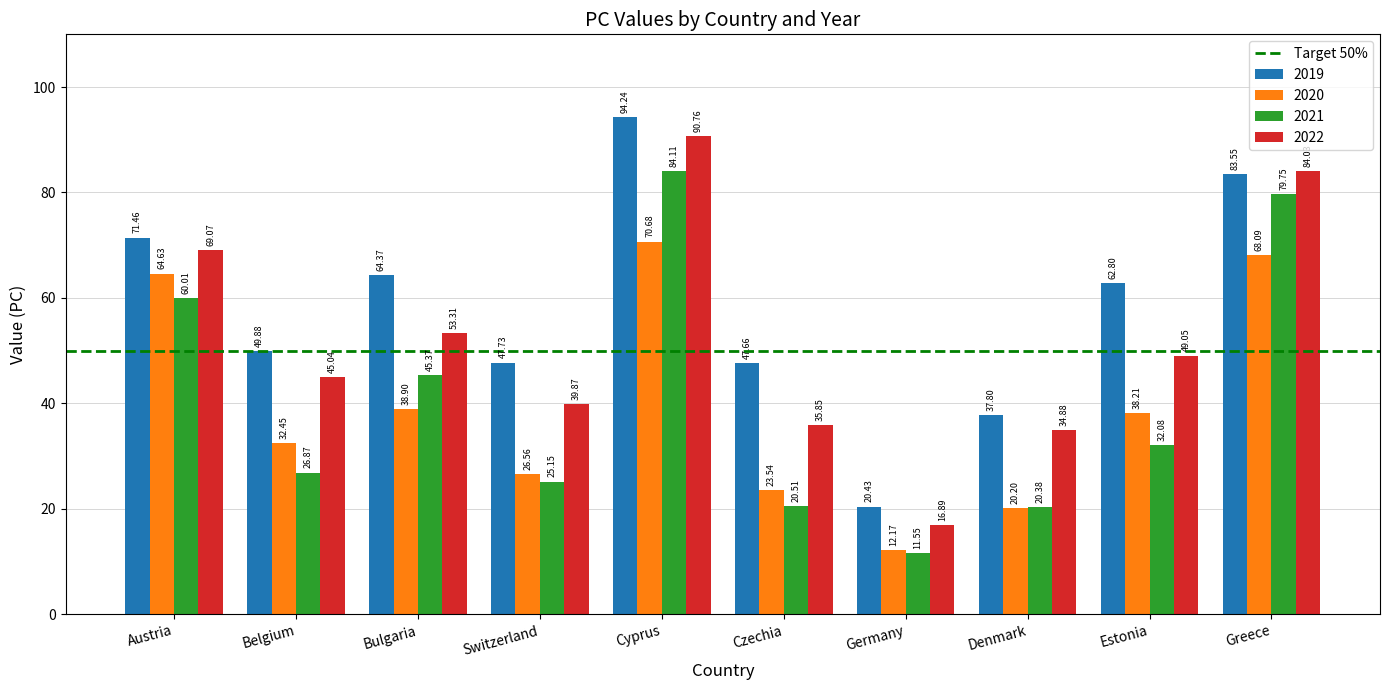

How many data points in 2021 are less than 32?

5